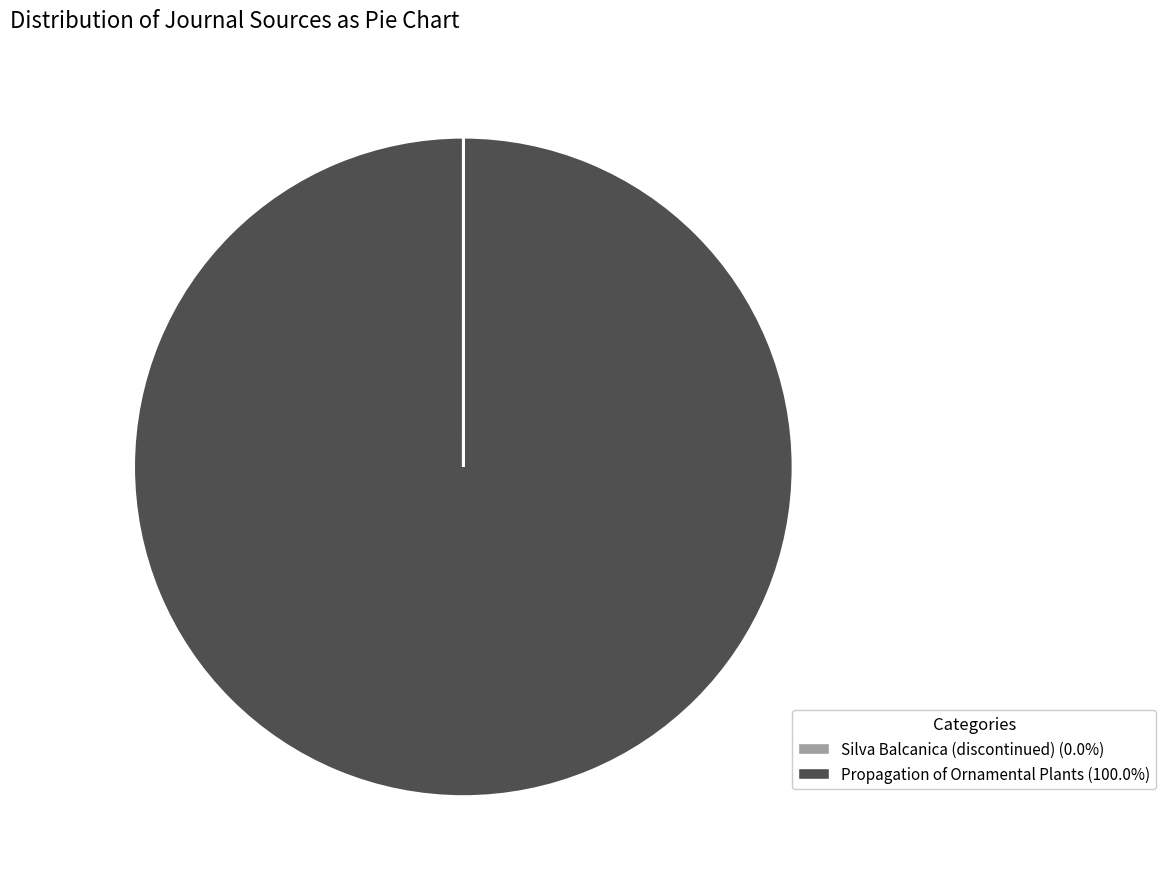

Does Propagation of Ornamental Plants represent more than half of the total?

Yes